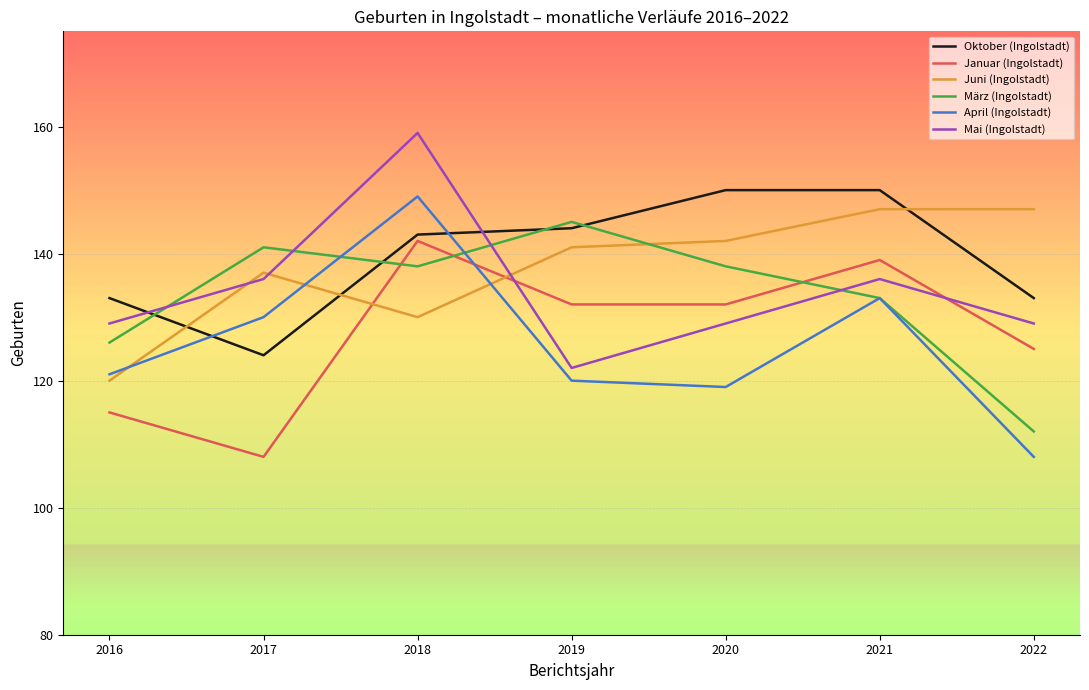

True or false: April (Ingolstadt) and Mai (Ingolstadt) cross at least once.

False